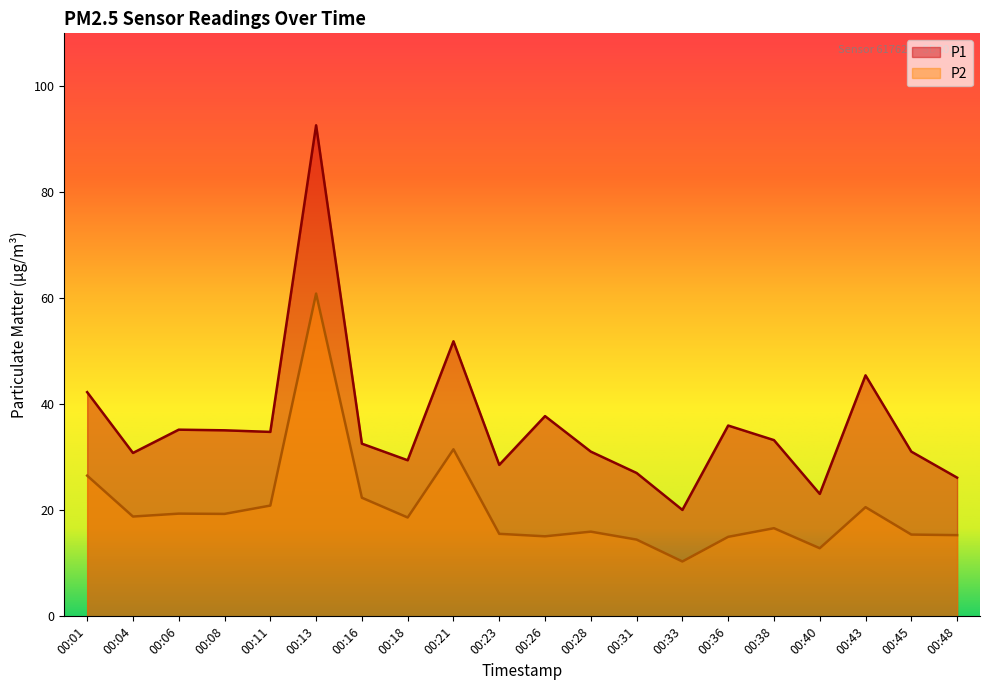

Rank the series by their maximum value, from highest to lowest.

P1, P2